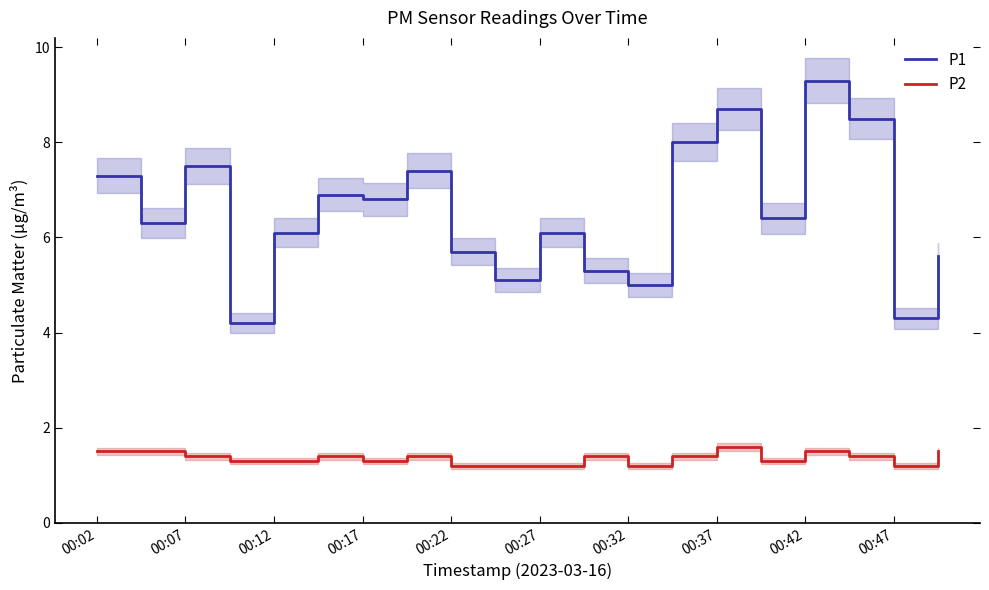

What are all the series names shown in the legend?

P1, P2